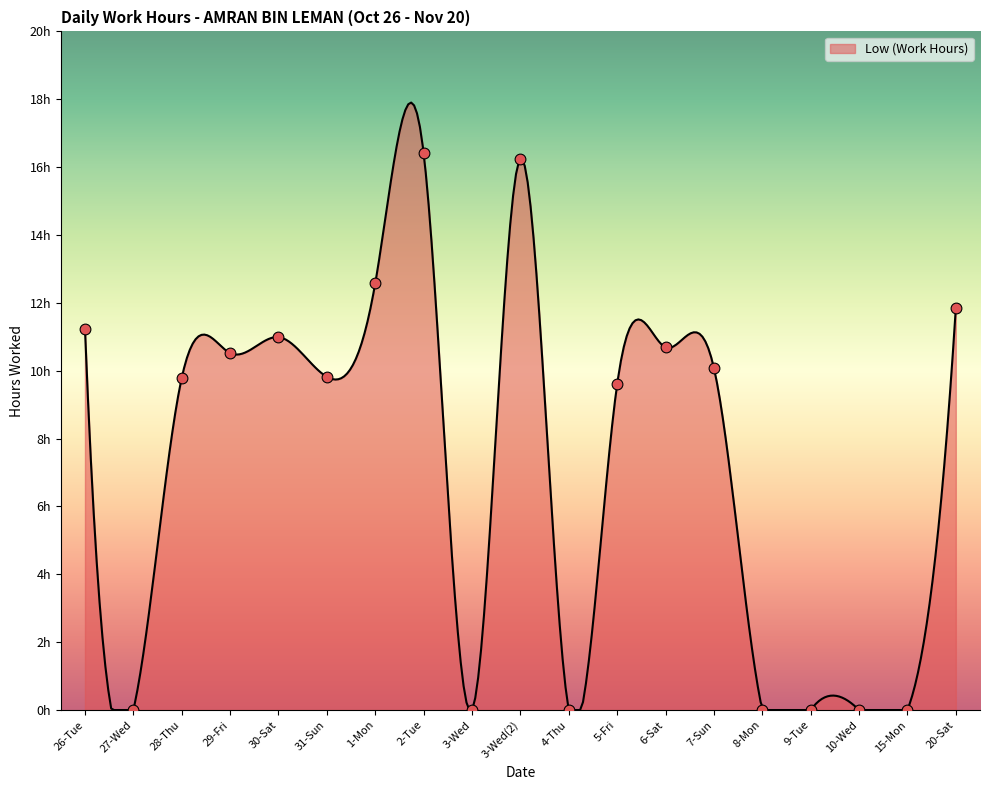

Between 5-Fri and 3-Wed, which is larger?

5-Fri